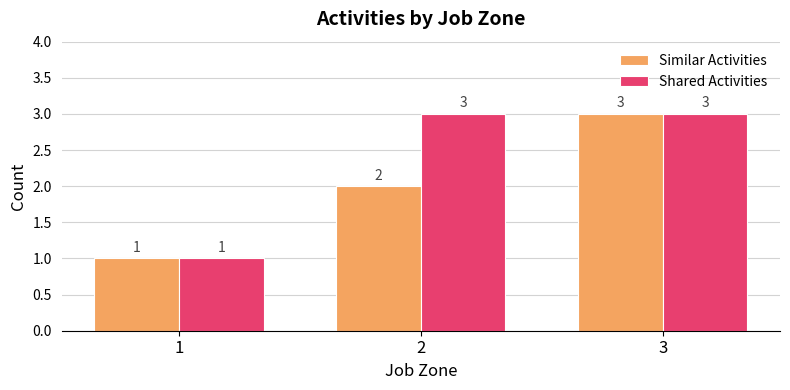

What is the difference between the maximum and minimum values in the Shared Activities series?

2